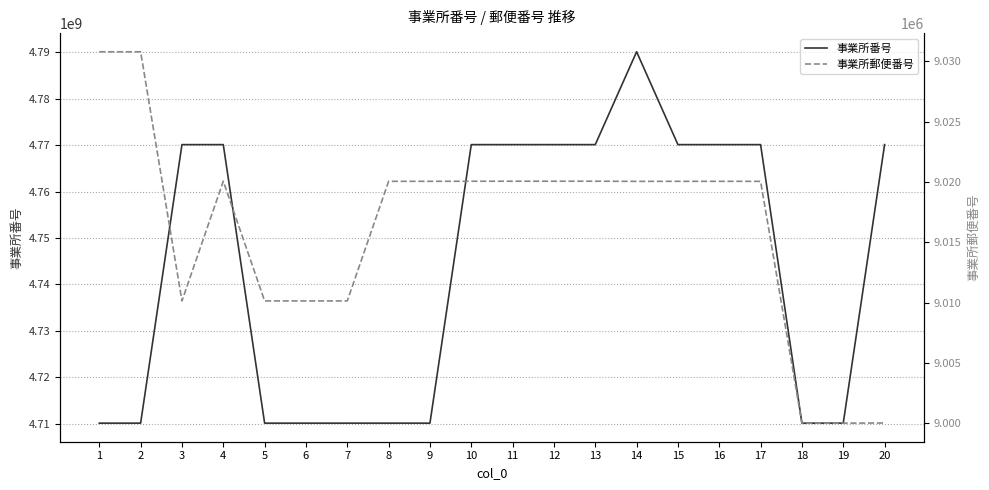

What is the value of the 事業所番号 point at the 4th from the left?

4770102236